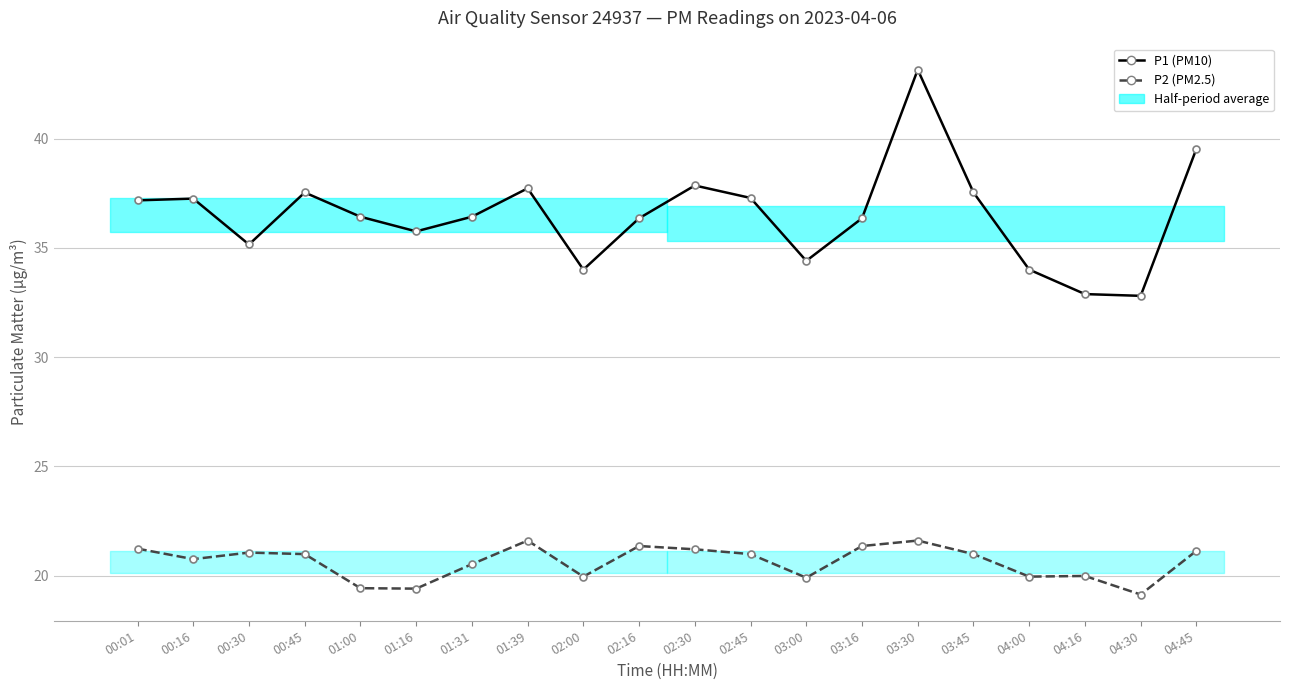

Which series has the largest total across all categories?

P1 (PM10)